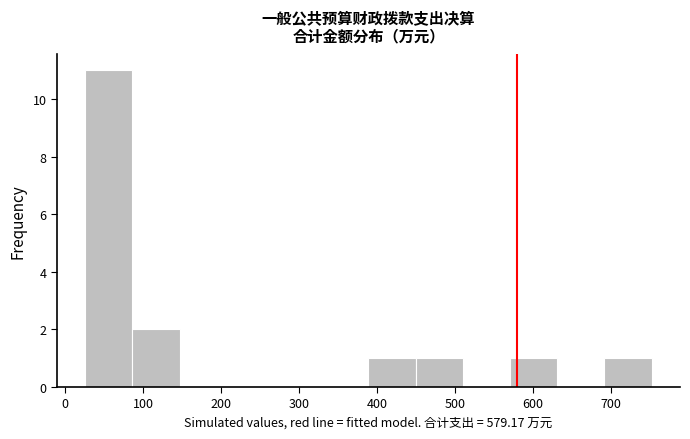

Which range on the x-axis has the tallest bar?

30 to 90